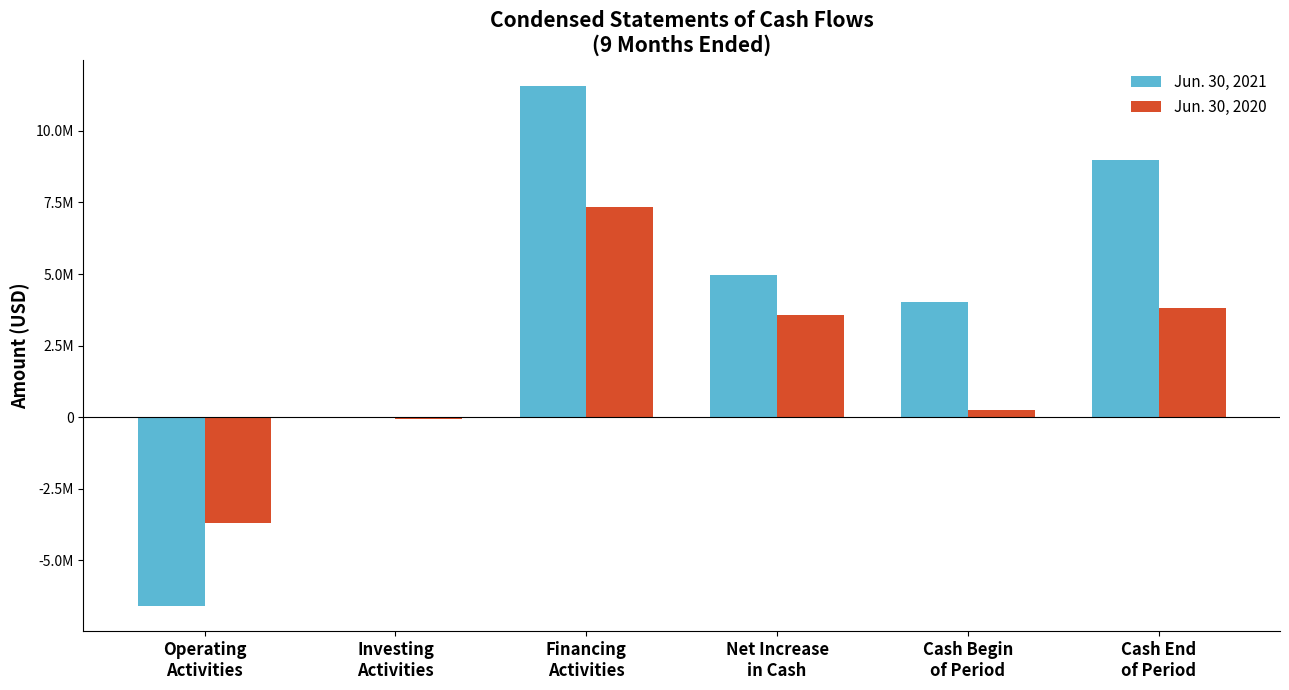

Count the Jun. 30, 2021 values in the range -31970 to 8990741.

4